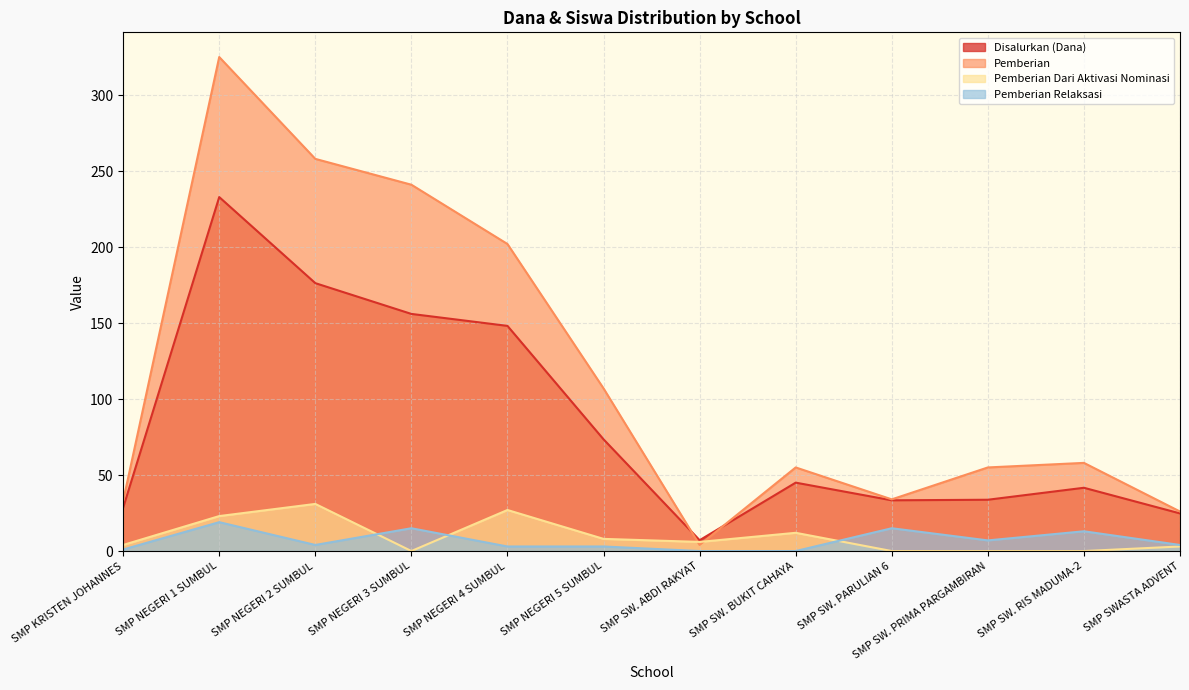

In Pemberian Relaksasi, how many points are higher than both neighbors (excluding endpoints)?

4